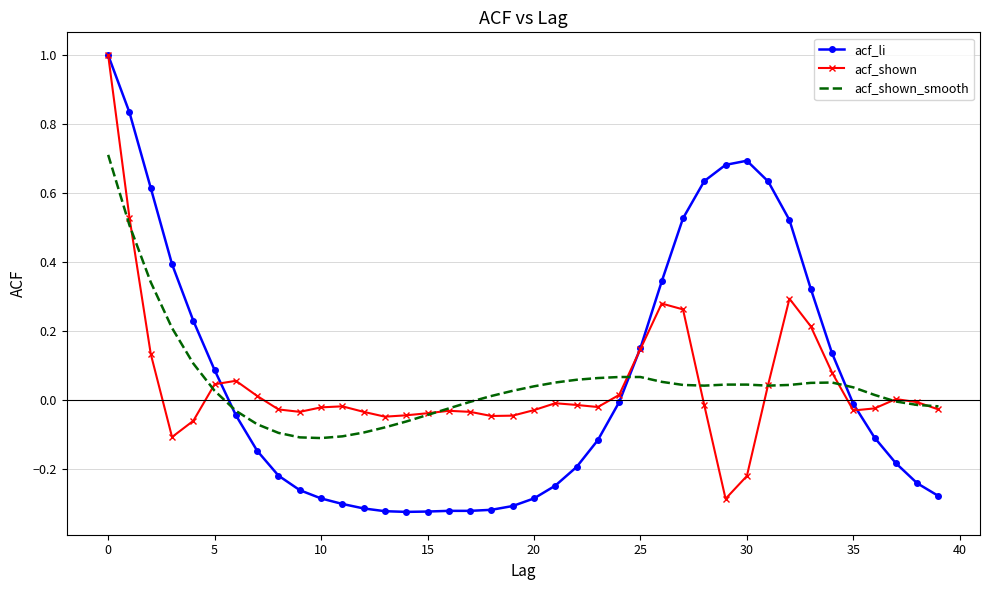

Which series has the widest spread of values?

acf_li